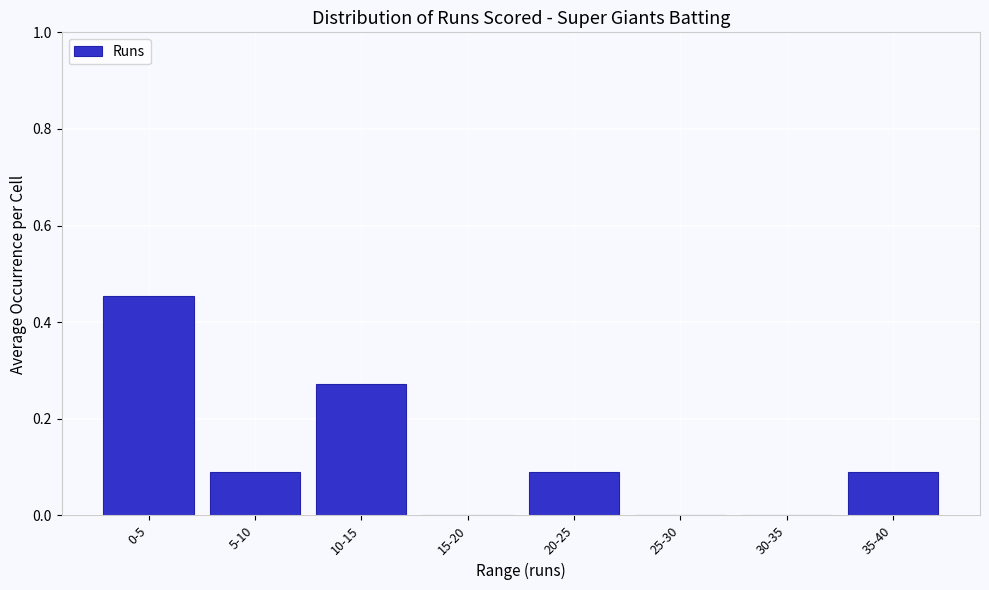

What is the change in value from 0-5 to 5-10?

-0.4